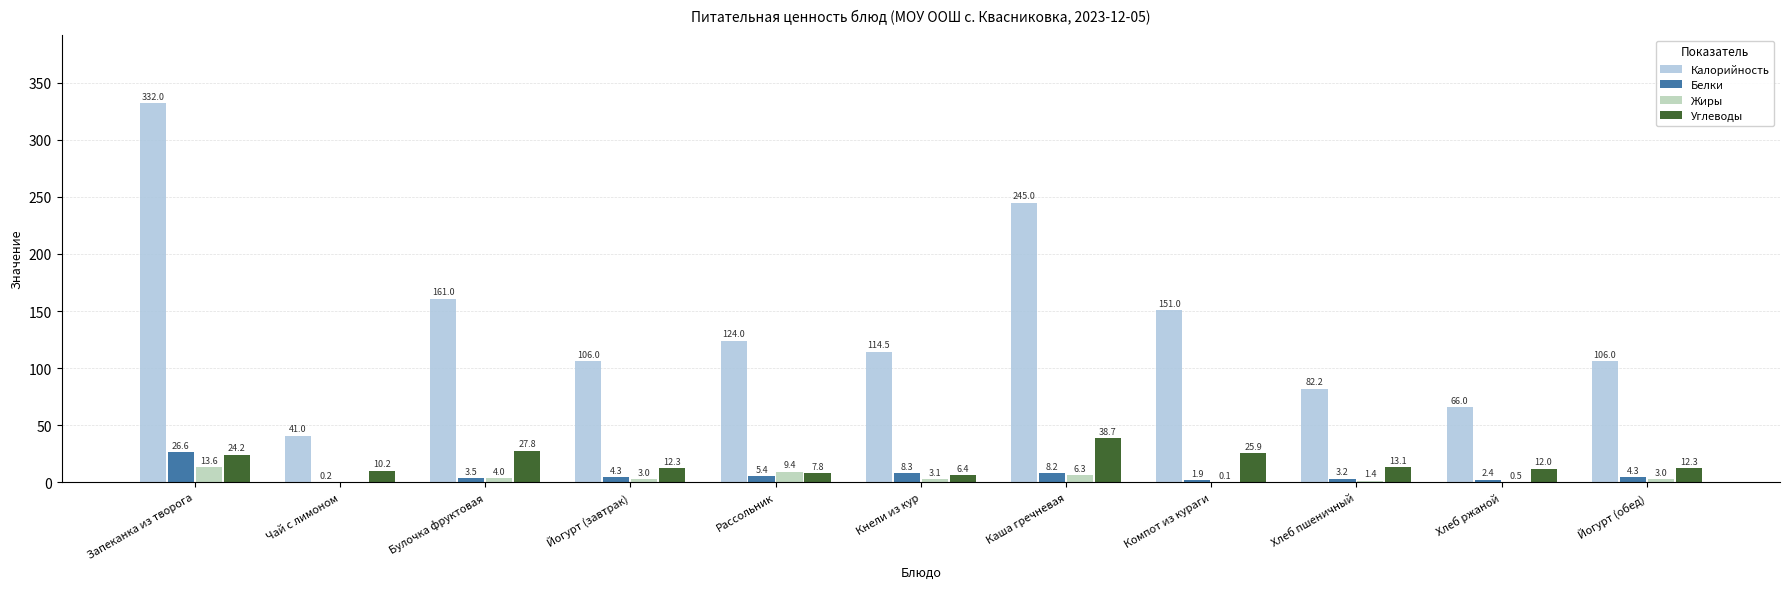

Which category has the highest value in the Жиры series?

Запеканка из творога